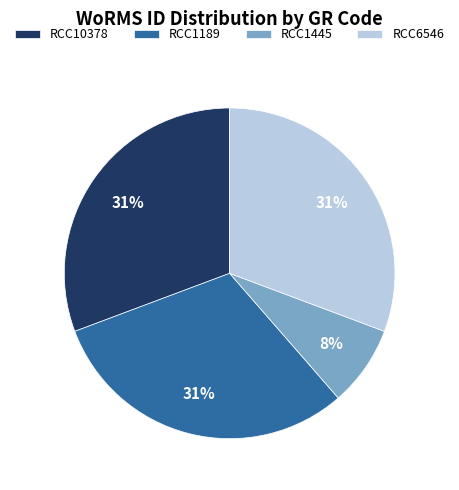

True or false: RCC1445 accounts for 22% of the total.

False